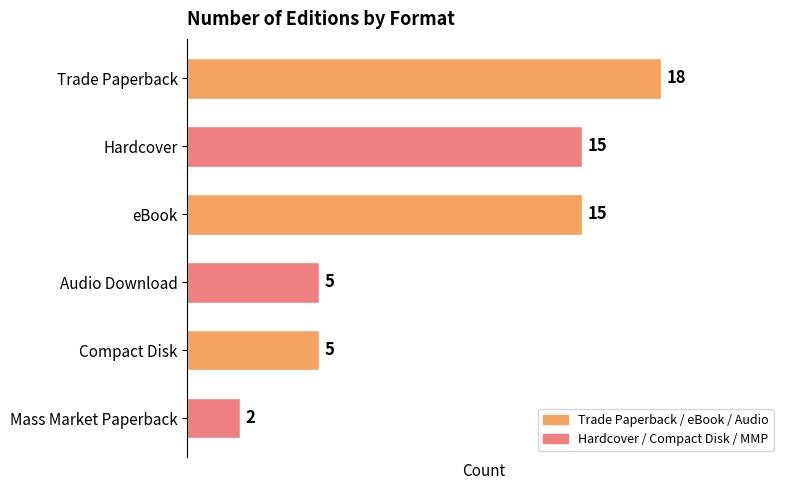

How many bars are there in total?

6